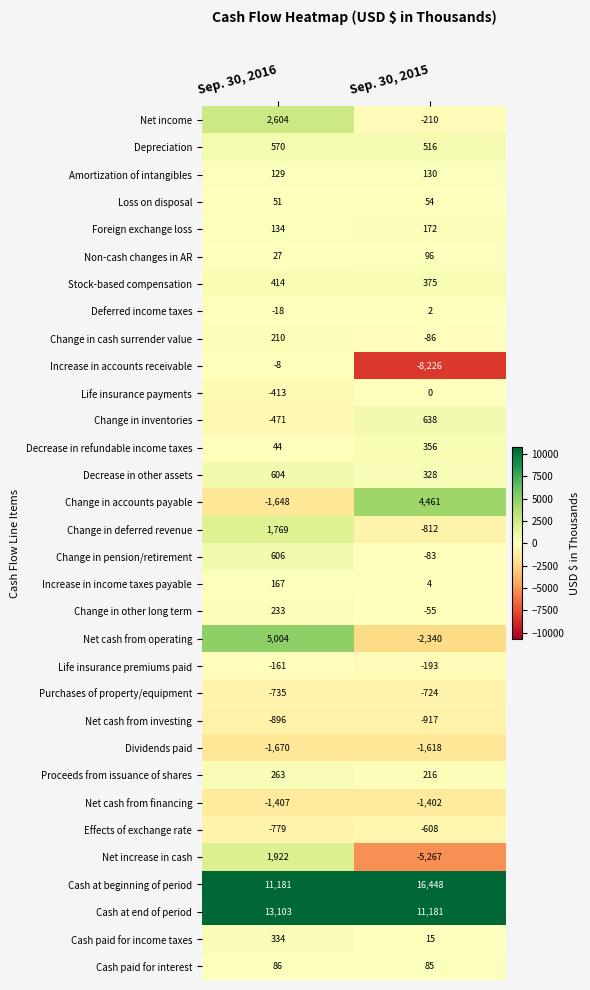

What is the difference between the Net cash from operating values at Sep. 30, 2015 and Sep. 30, 2016?

7344